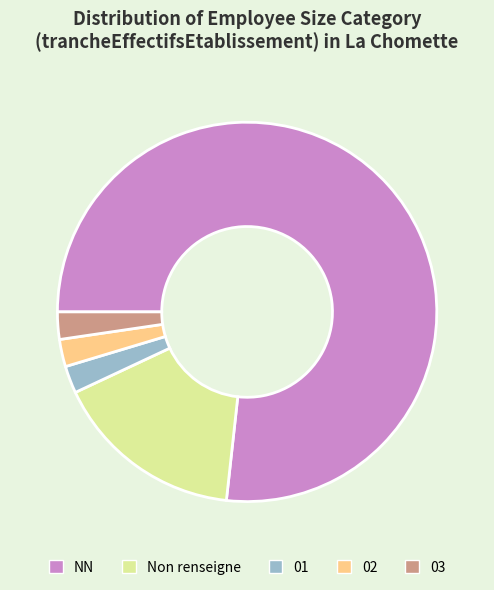

Does any single category account for the majority?

Yes